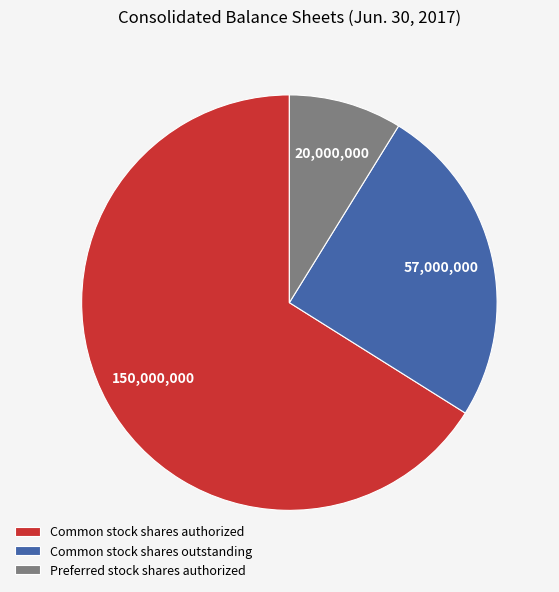

Do Preferred stock shares authorized and Common stock shares authorized together represent more than half of the pie?

Yes